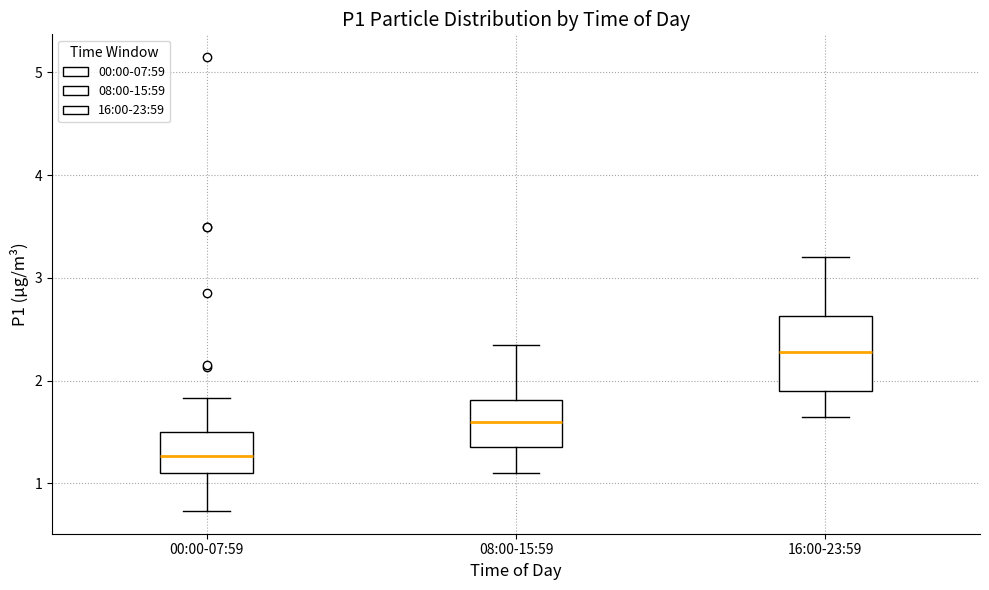

Which box has the lowest median line?

00:00-07:59